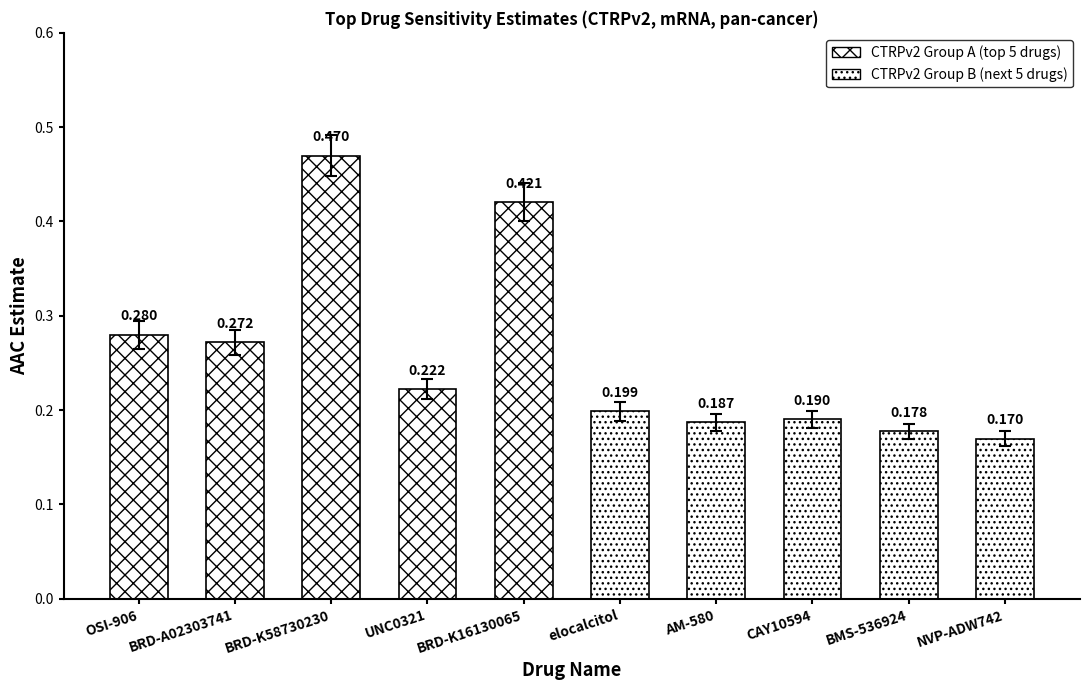

Count the CTRPv2 Group A (top 5 drugs) values in the range 0 to 1.

5